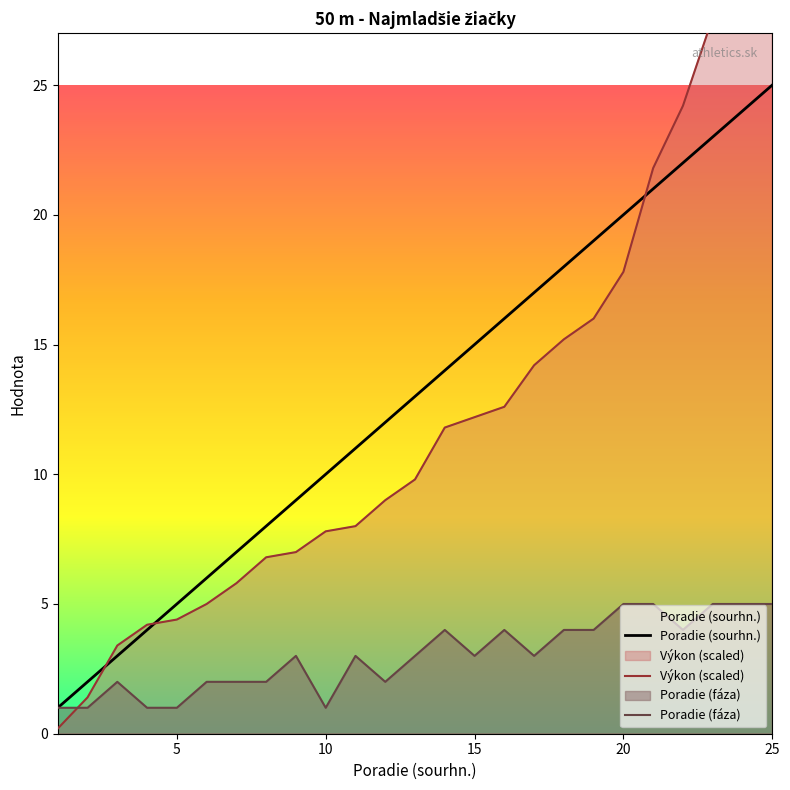

The value of Poradie (sourhn.) at 5 is 5. True or false?

True